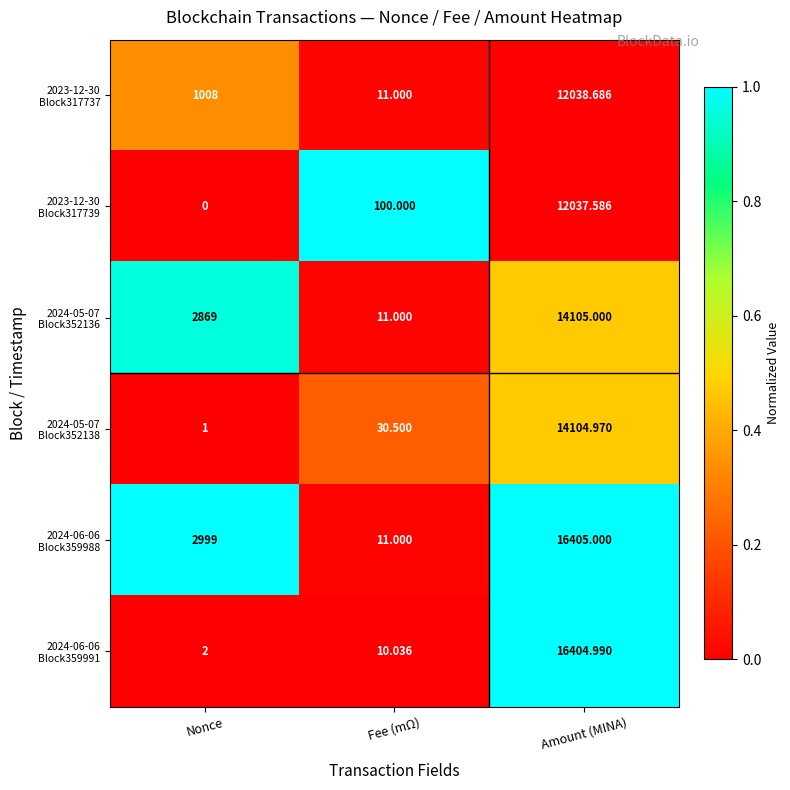

Which label corresponds to the smallest value in the chart?

Nonce